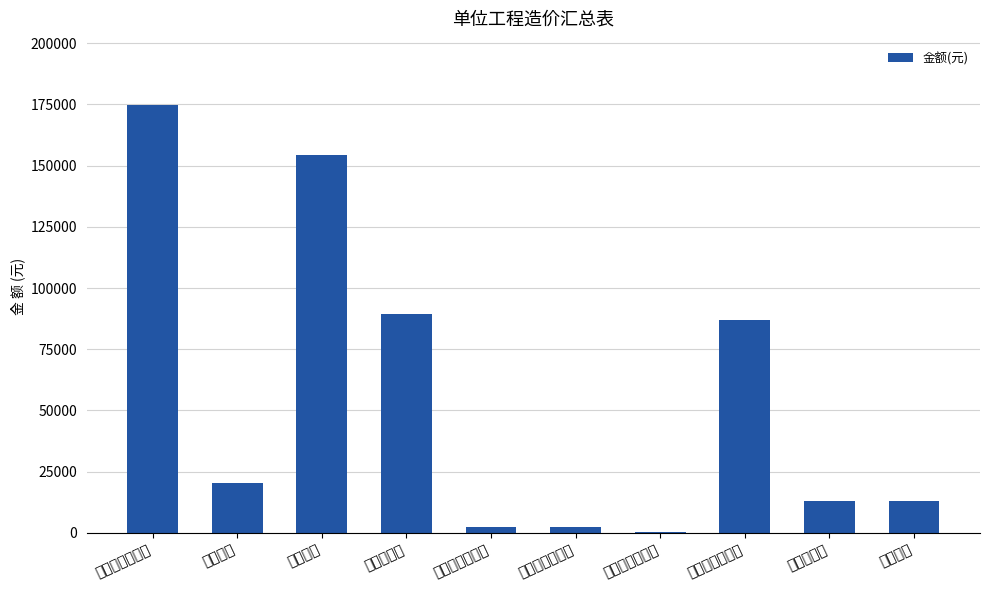

What is the sum of all values?

557012